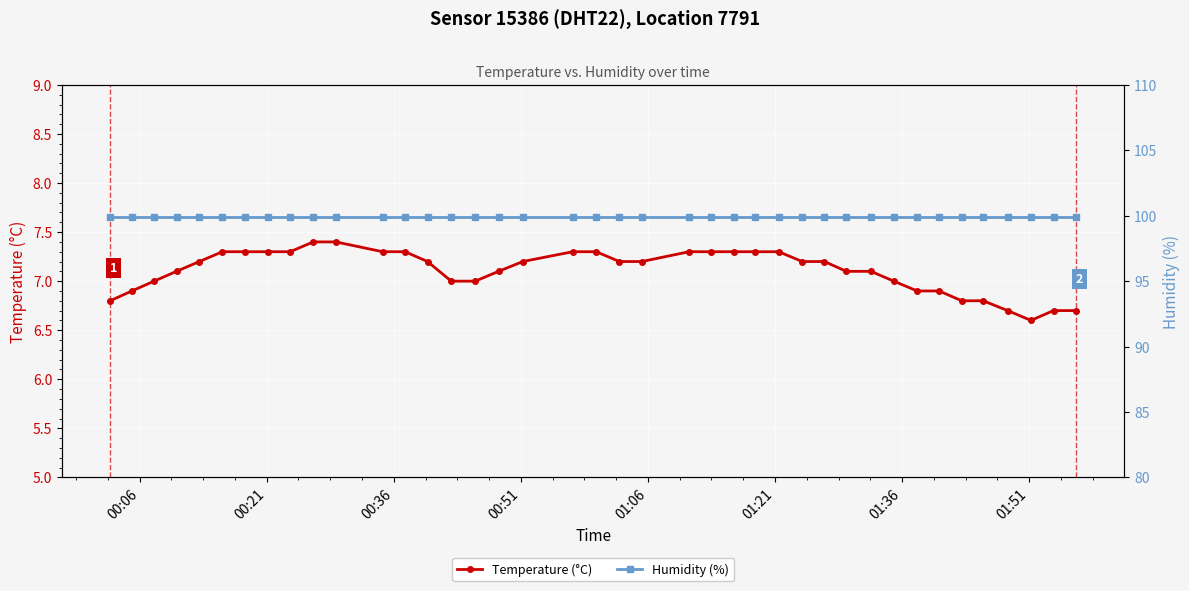

What is the value of the Temperature (°C) point at the 12th from the left?

7.3